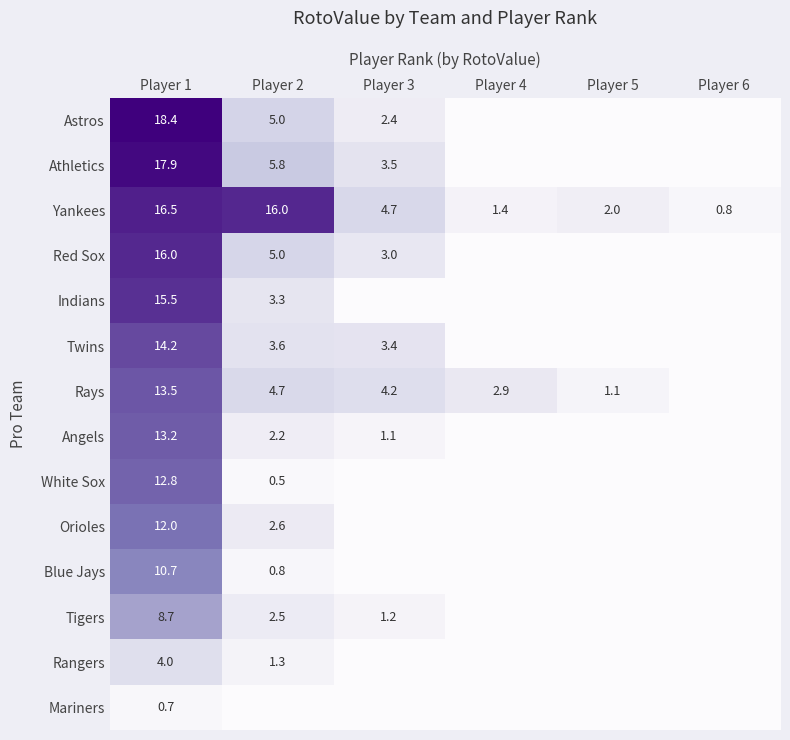

Which category has the lowest value across all series?

Player 4